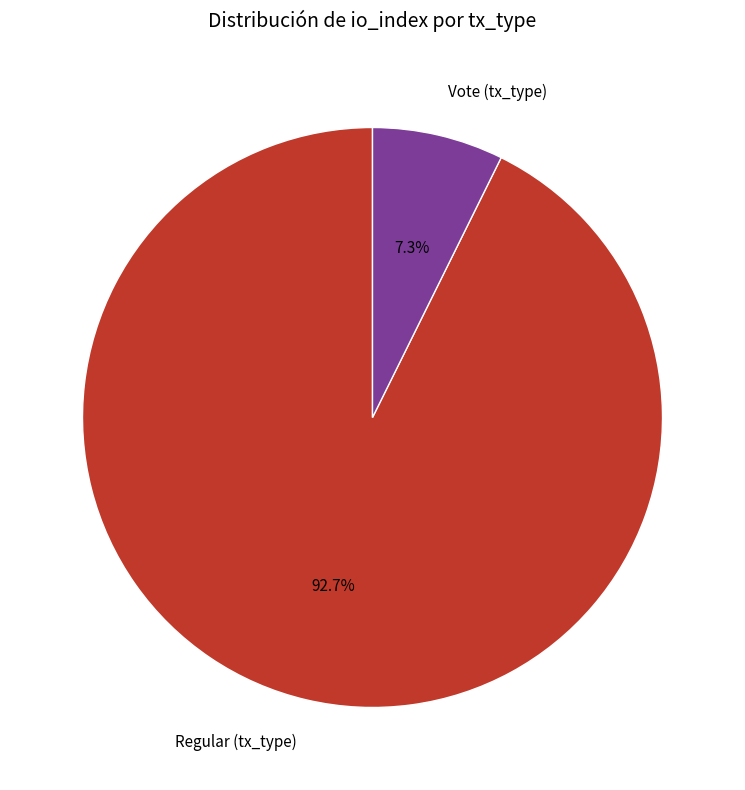

Which category accounts for the majority?

Regular (tx_type)